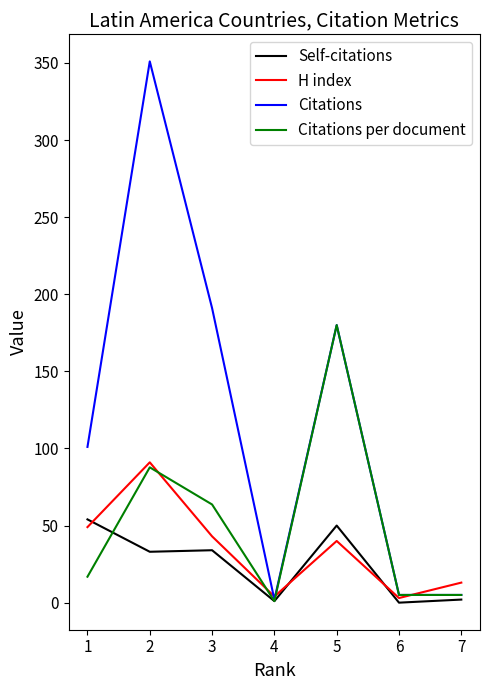

Is the value of H index at 5 greater than the value of Citations per document at 3?

No